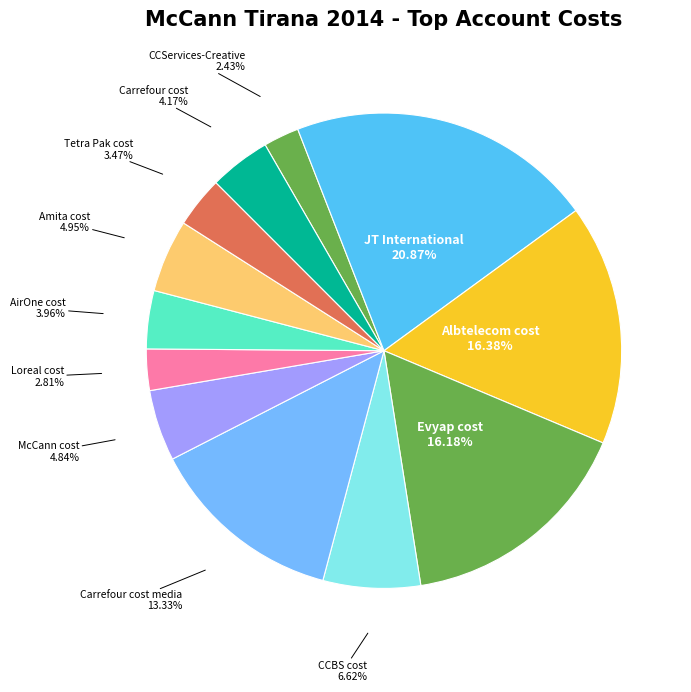

Which has a higher value, Loreal cost or Albtelecom cost?

Albtelecom cost